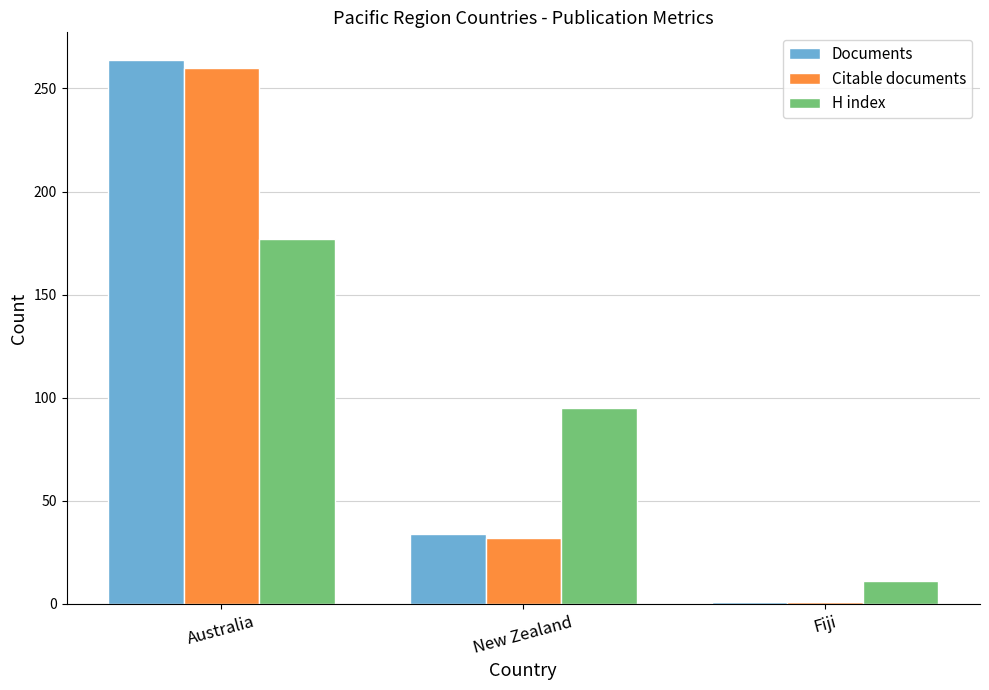

What is the sum of all Documents values?

299